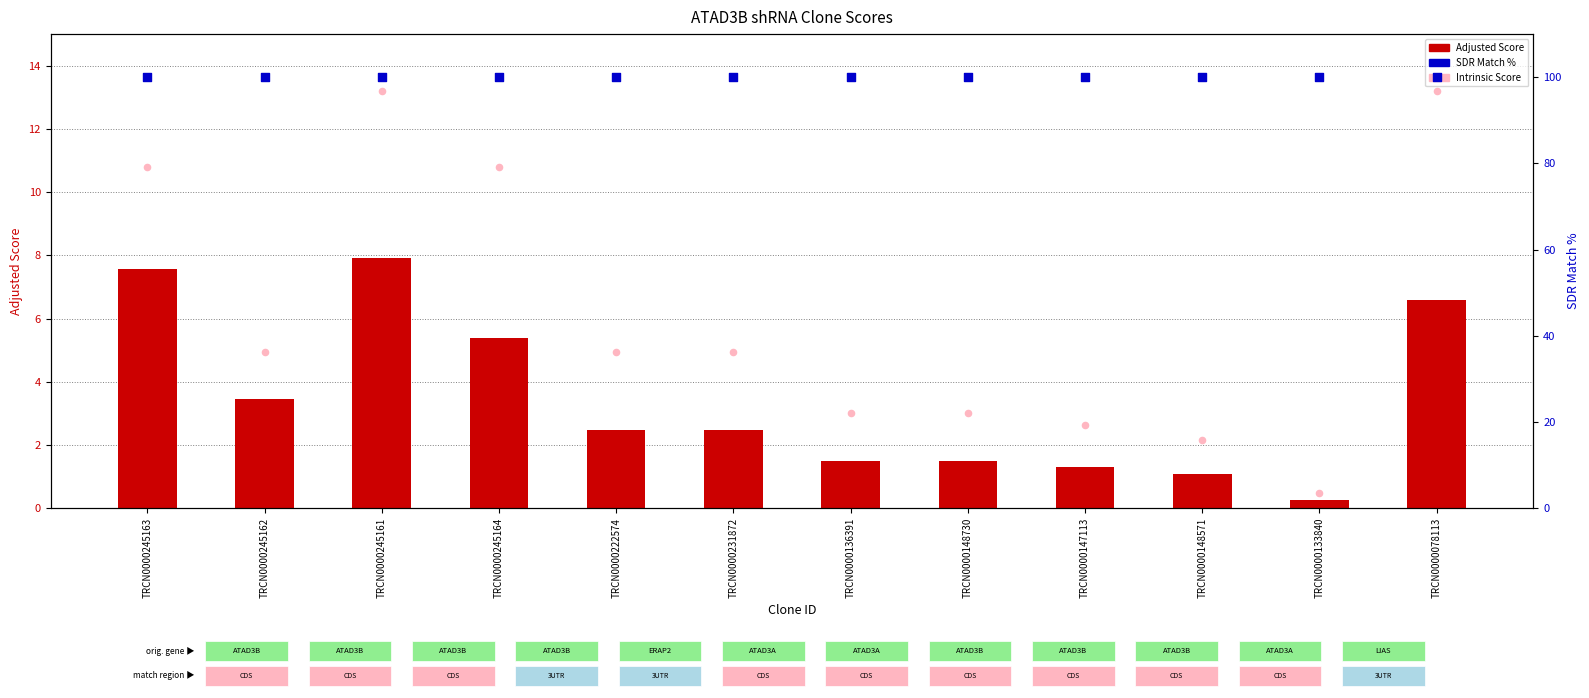

Which series contains the highest Y value?

SDR Match %